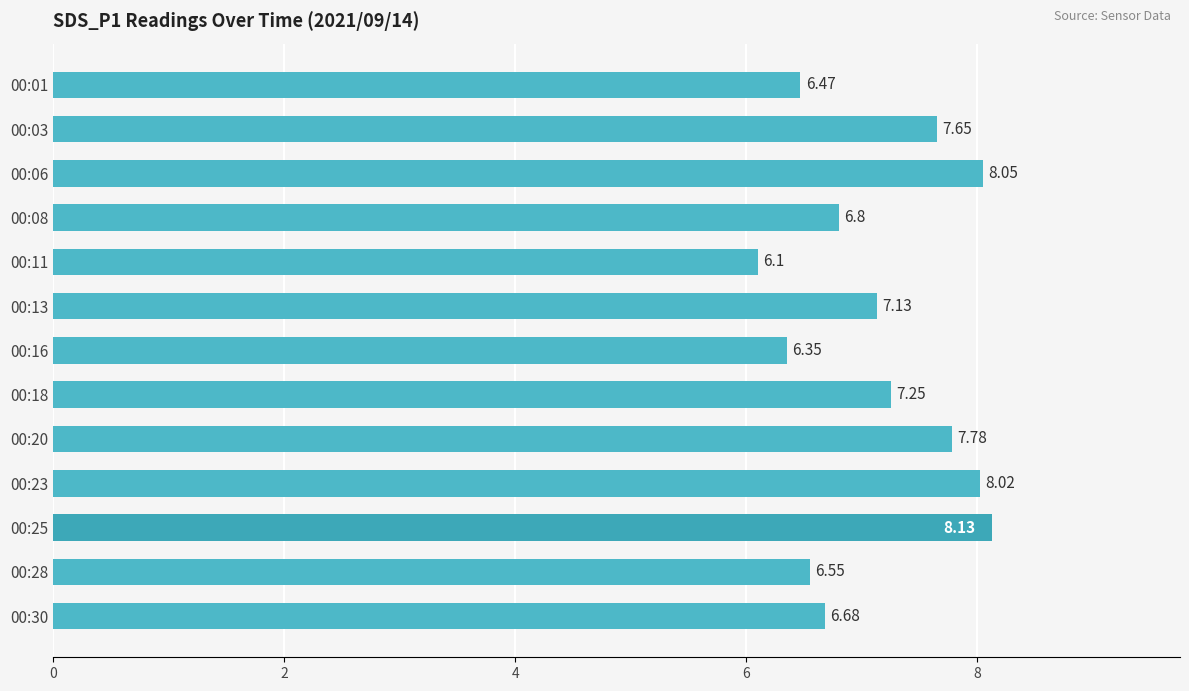

How many values are below 7?

6